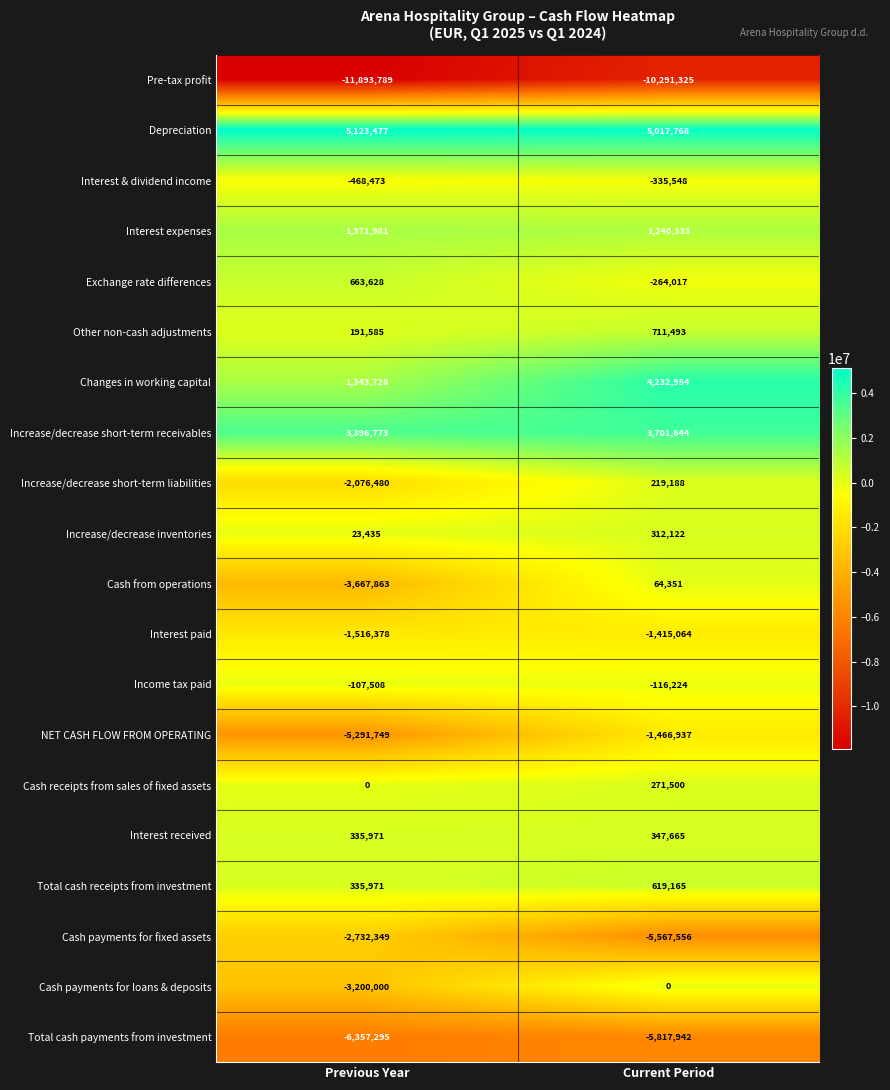

At which category is the sum across all series the highest?

Current Period